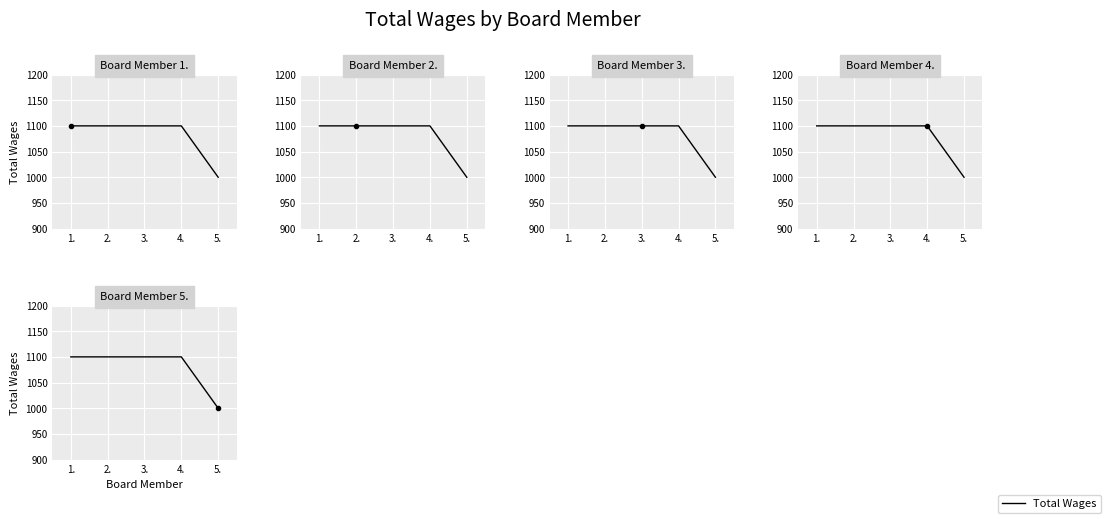

Where is the data nearest to the value 1050?

1.